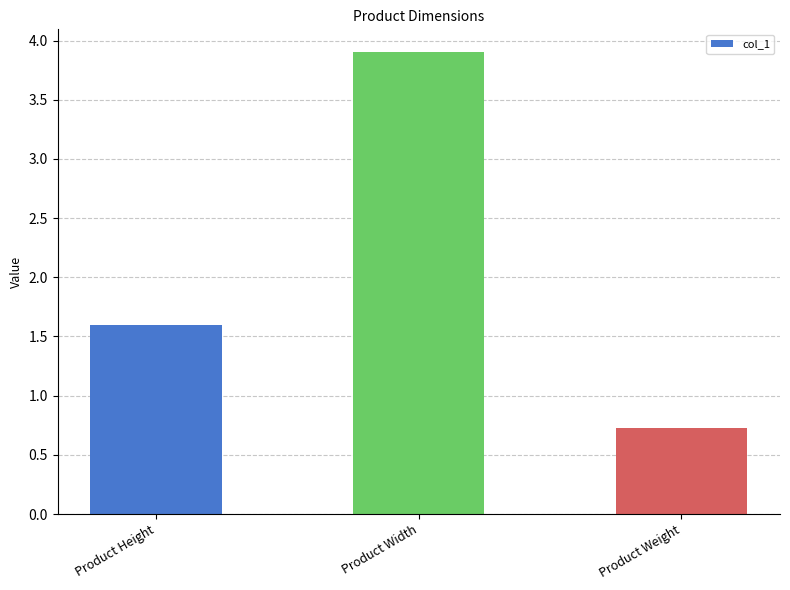

How many data points does each series have?

3